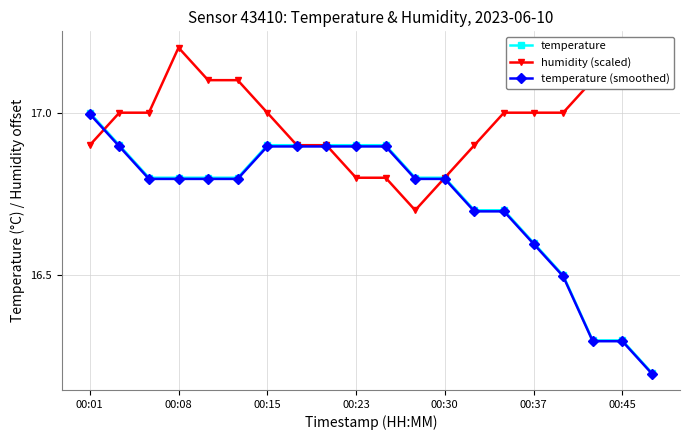

Is it true that temperature (smoothed) equals 16.8 at 11?

True